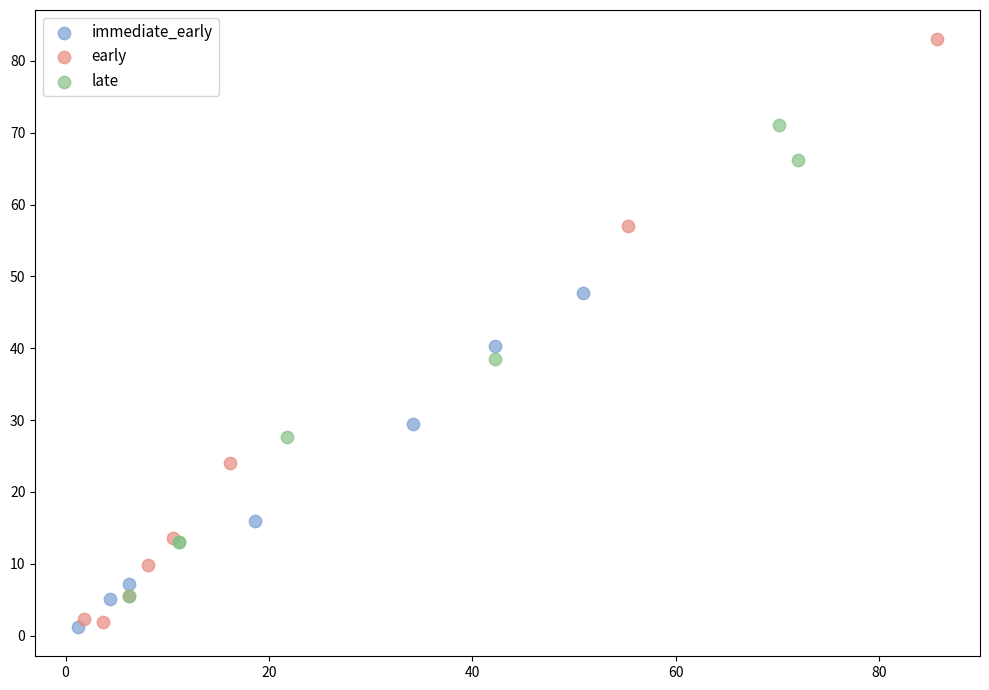

What are all the series names shown in the legend?

immediate_early, early, late